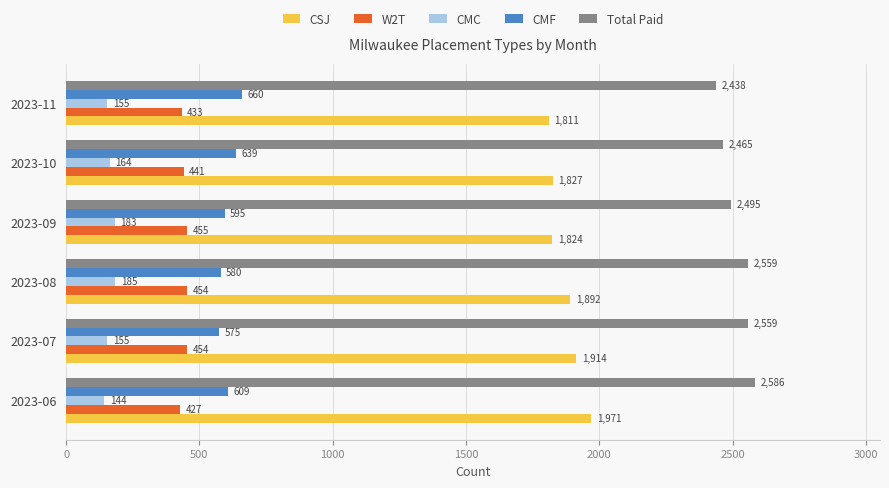

At how many categories does at least one series exceed 2055?

6